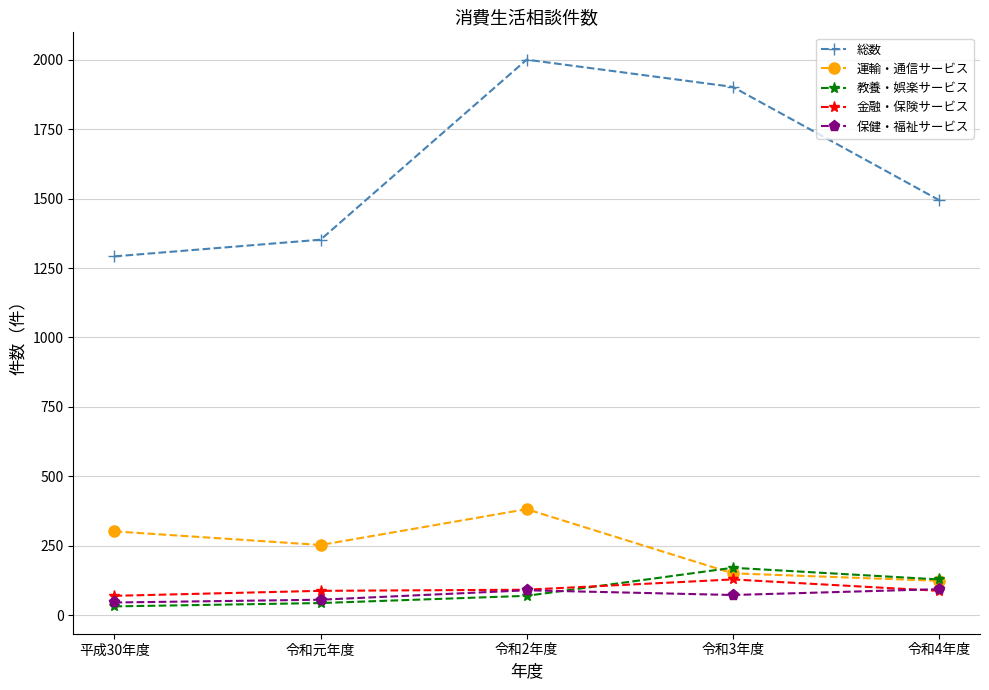

How many lines are shown in the chart?

5